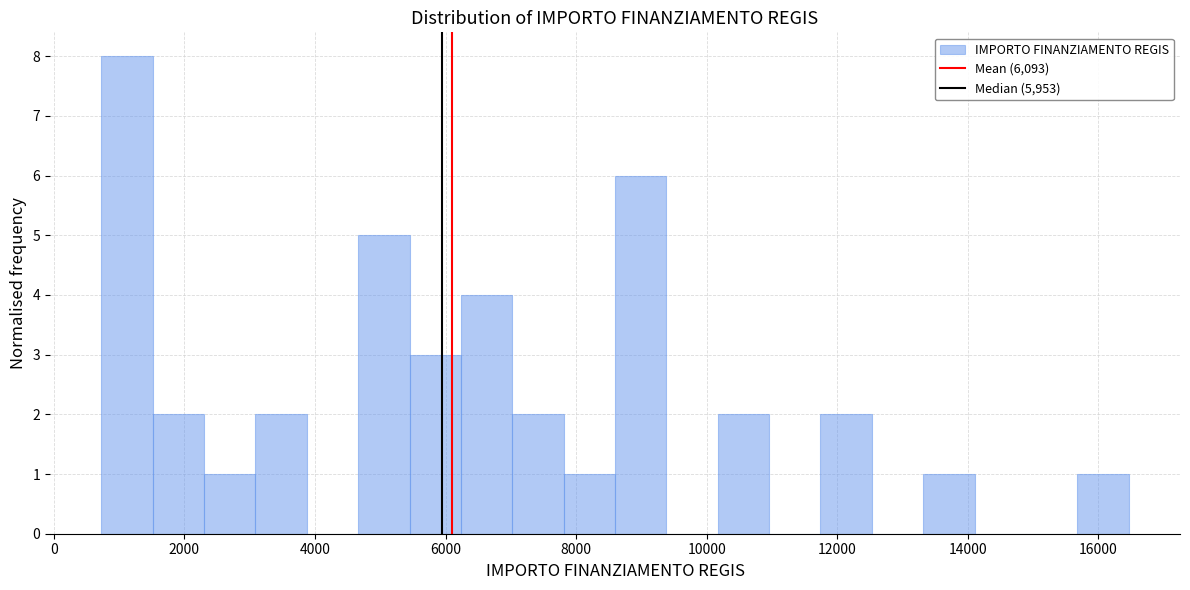

Around what value on the x-axis is the tallest bar? Give the approximate position of its centre, as read against the axis.

1200